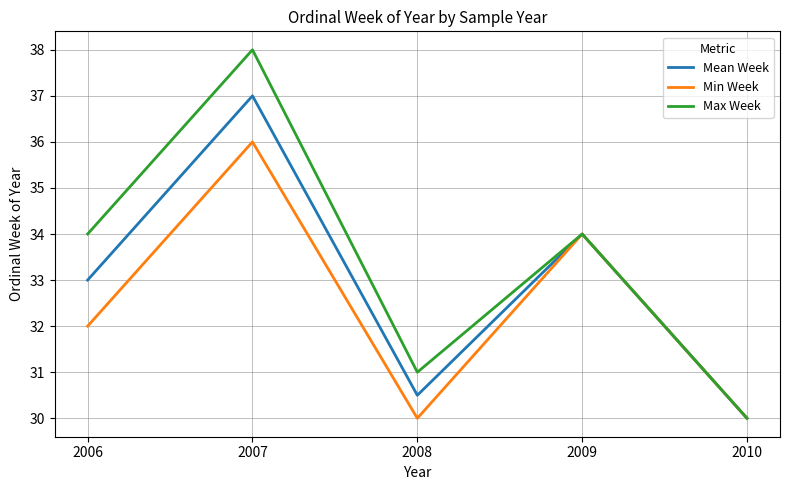

What is the total value across all series at 2010?

90.0